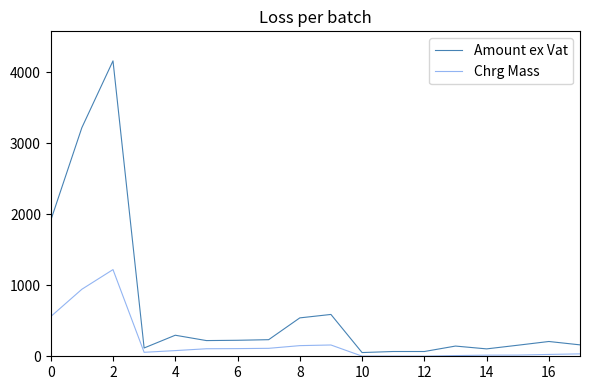

Which series has the widest spread of values?

Amount ex Vat